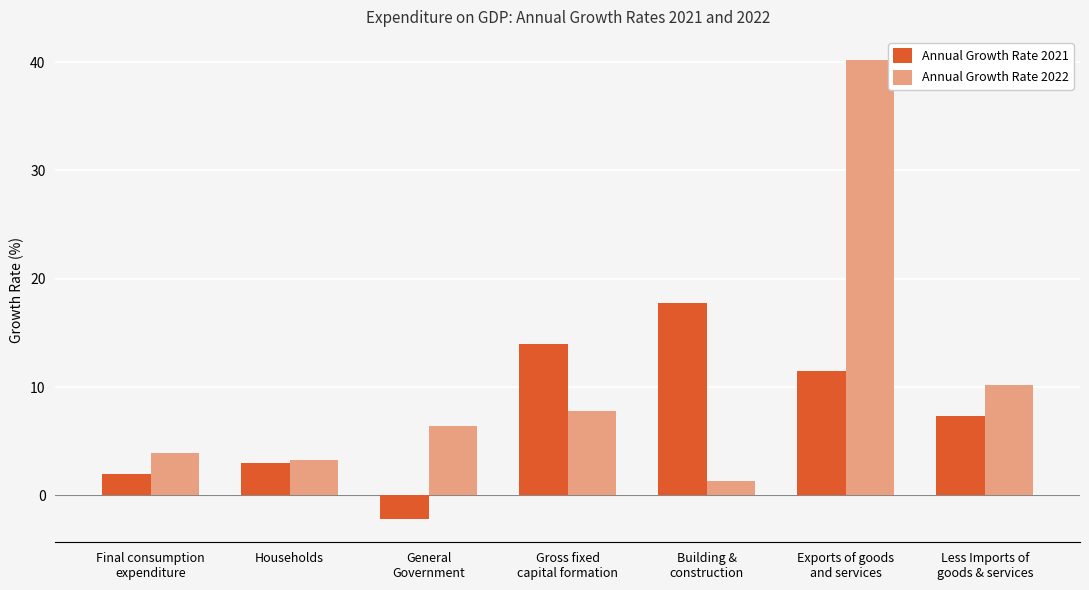

What is the smallest value displayed?

-2.2